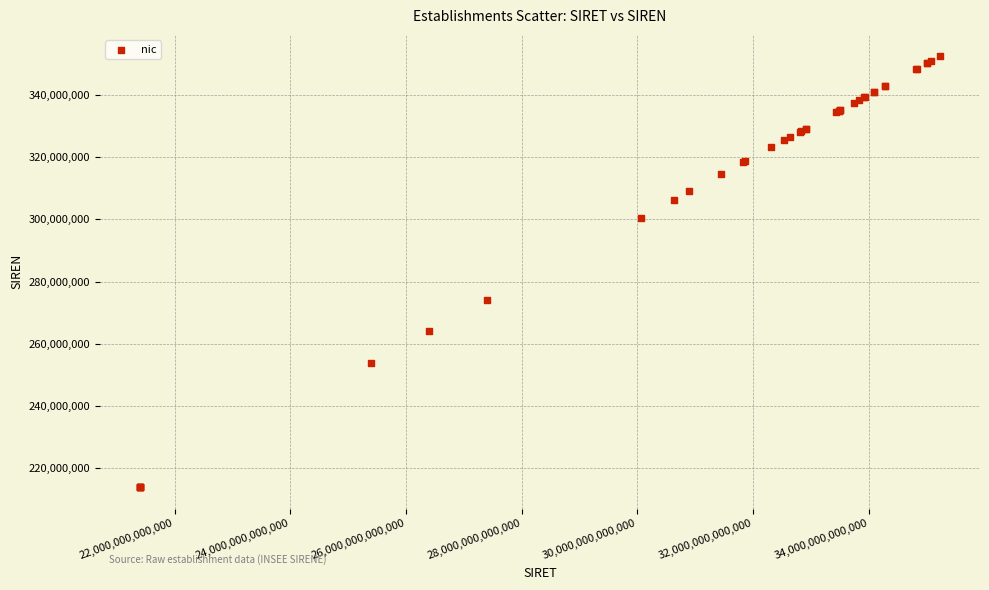

What Y value in the scatter plot is closest to 283169146?

274000017